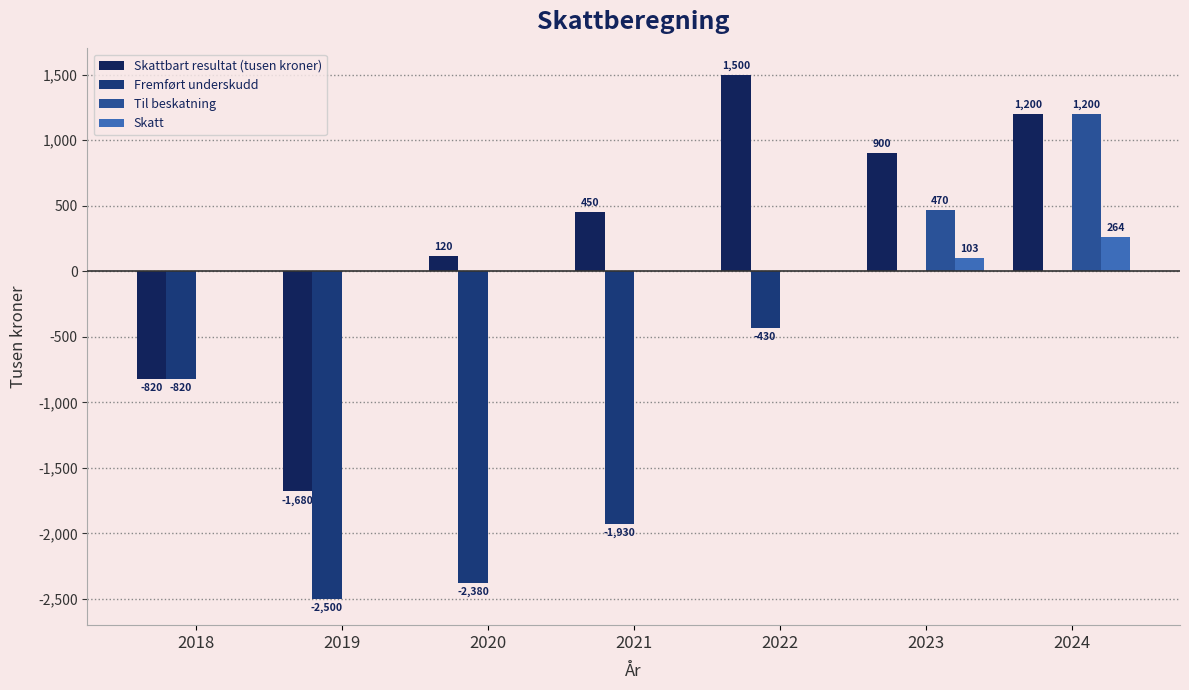

Rank the series by their maximum value, from lowest to highest.

Fremført underskudd, Skatt, Til beskatning, Skattbart resultat (tusen kroner)